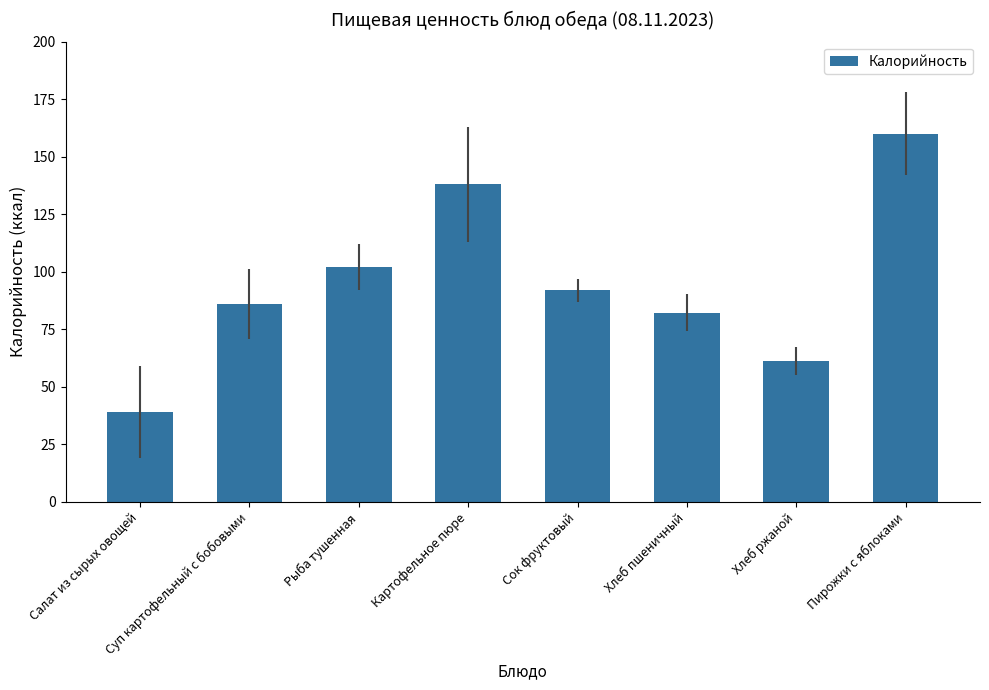

Count the number of data series in this chart.

1